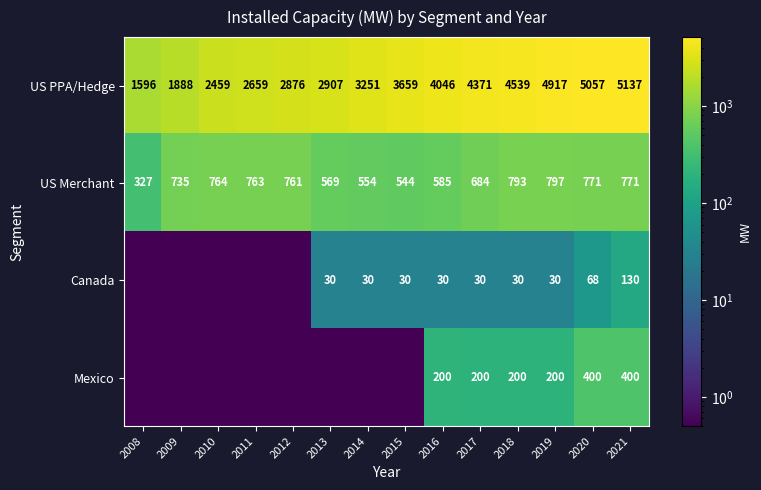

Is the value of Canada at 2014 greater than the value of US Merchant at 2015?

No